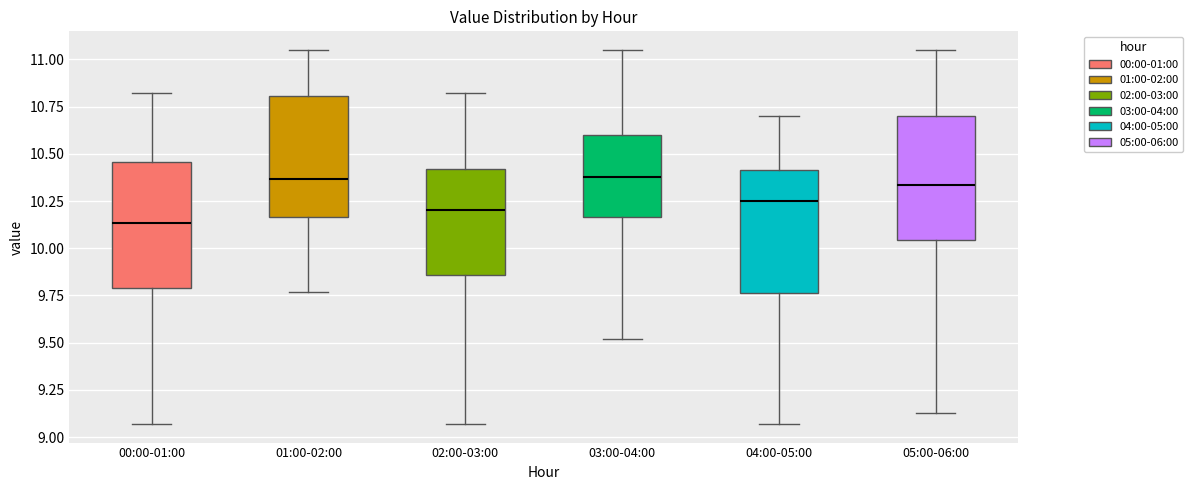

Reading left to right, transcribe this box plot: for each box, give where its median line is, the range the box spans, and where its two whiskers end, as read against the y-axis. The values are not printed on the chart, so give them approximately, as read against the axis.

00:00-01:00: median 10.15, box 9.80 to 10.45, whiskers 9.05 to 10.80
01:00-02:00: median 10.35, box 10.15 to 10.80, whiskers 9.75 to 11.05
02:00-03:00: median 10.20, box 9.85 to 10.40, whiskers 9.05 to 10.80
03:00-04:00: median 10.40, box 10.15 to 10.60, whiskers 9.50 to 11.05
04:00-05:00: median 10.25, box 9.75 to 10.40, whiskers 9.05 to 10.70
05:00-06:00: median 10.35, box 10.05 to 10.70, whiskers 9.15 to 11.05